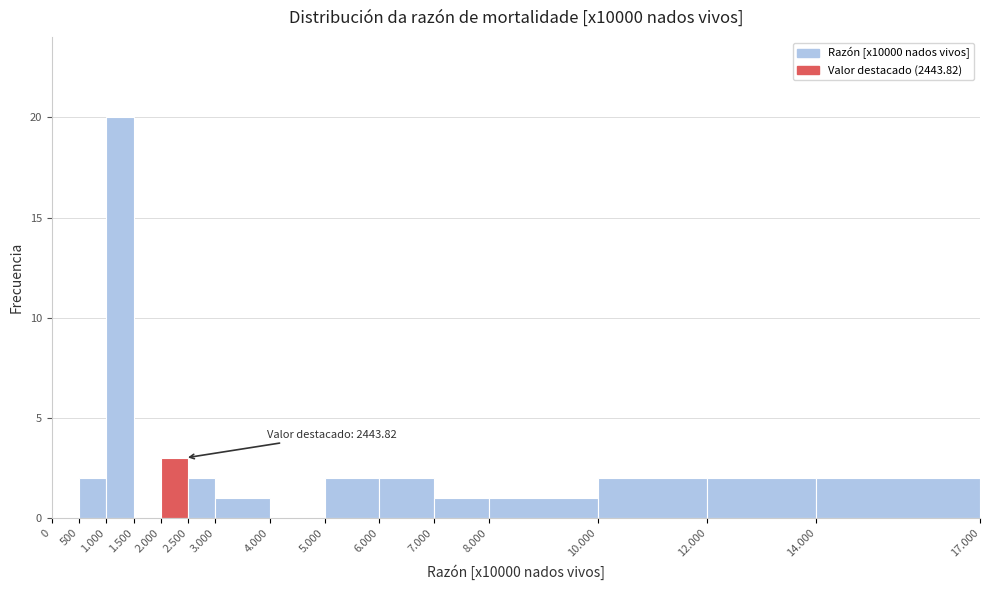

Reading left to right, what are all the values shown in this chart?

0=0	500=2	1.000=20	1.500=0	2.000=3	2.500=2	3.000=1	4.000=0	5.000=2	6.000=2	7.000=1	8.000=1	10.000=2	12.000=2	14.000=2